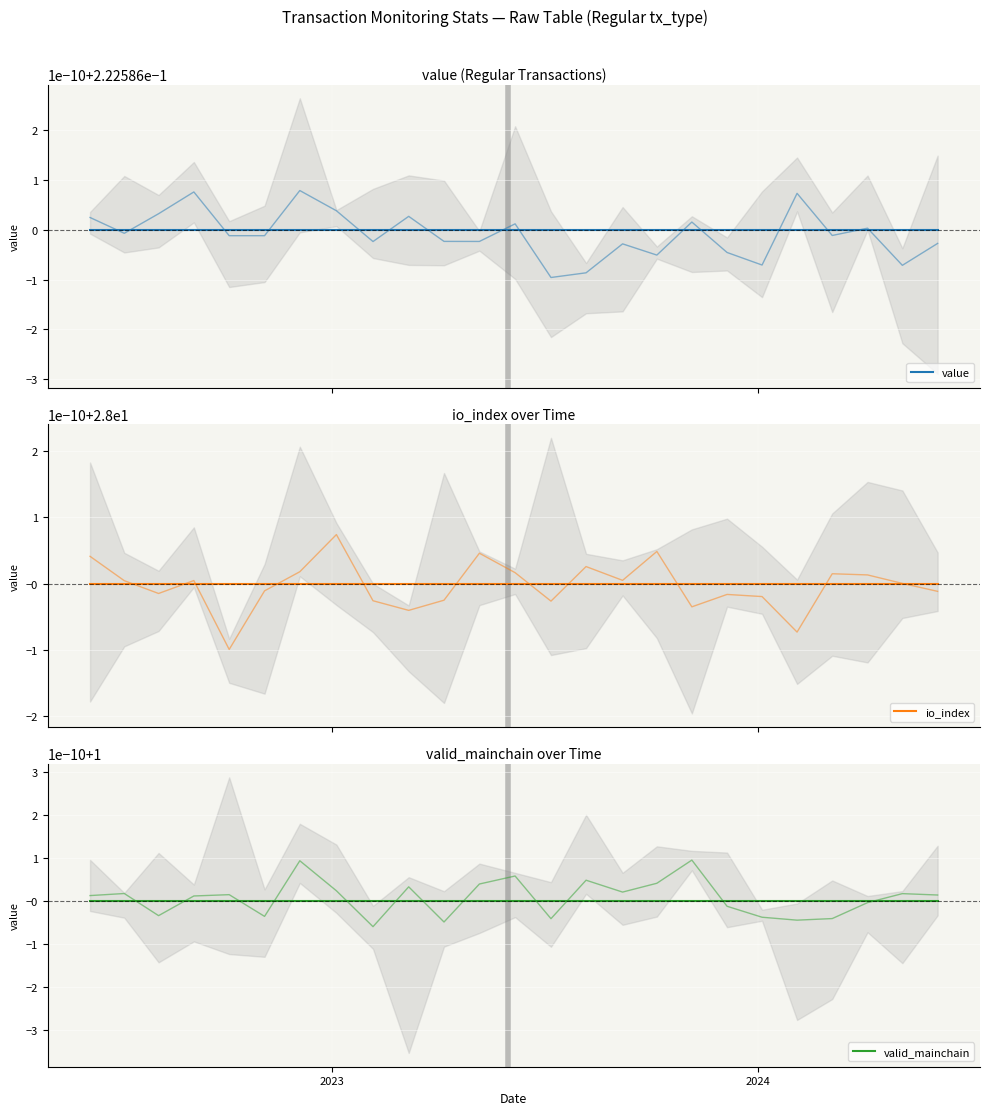

How many distinct data groups are displayed?

3